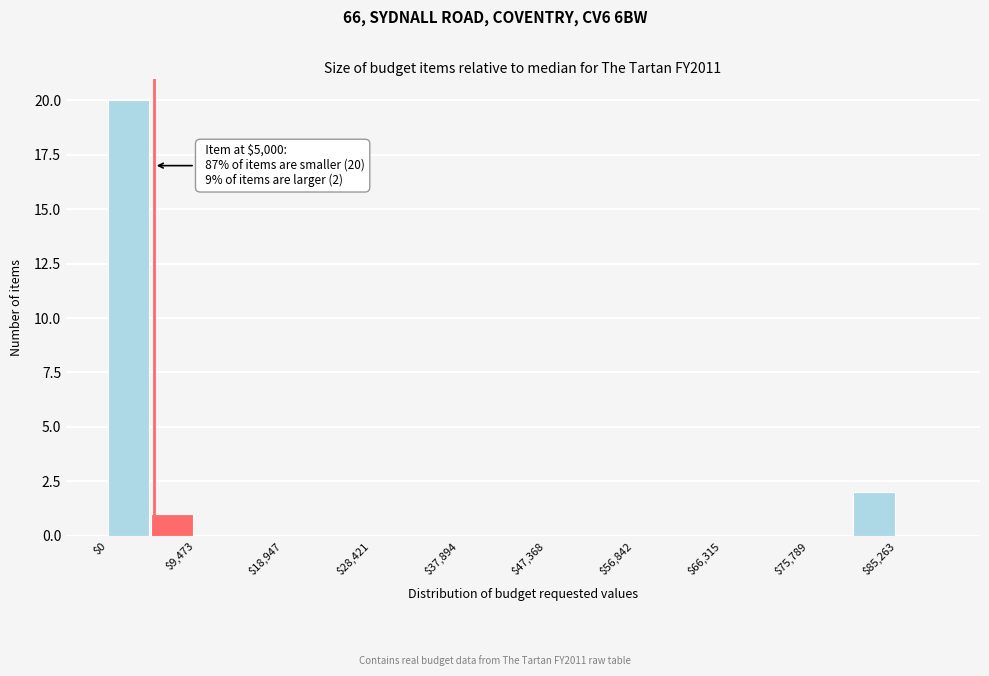

Over which range of the x-axis is the bar tallest?

0 to 5000